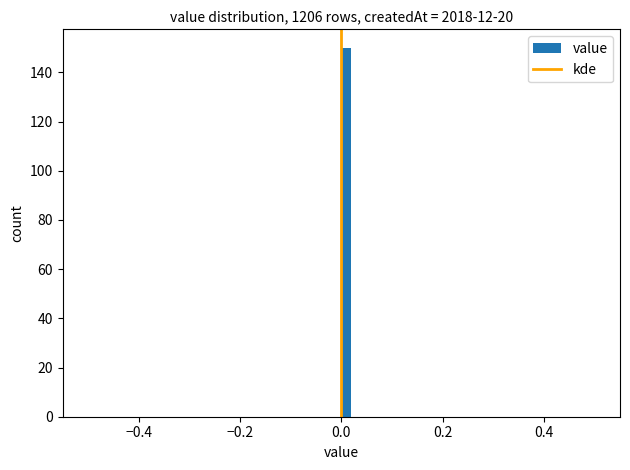

Around what value on the x-axis is the tallest bar? Give the approximate position of its centre, as read against the axis.

0.02